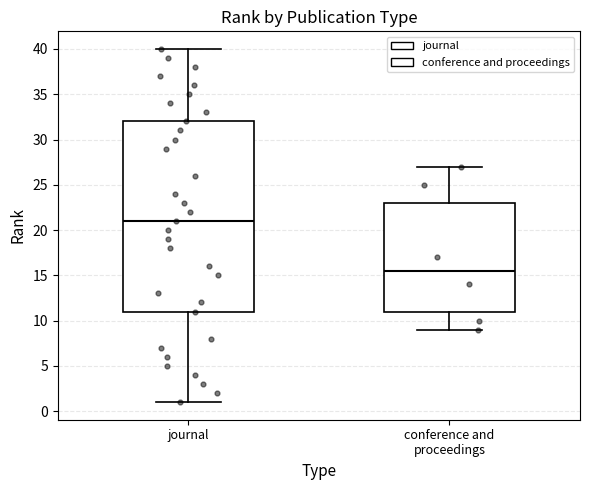

Which box has the lowest median line?

conference and proceedings